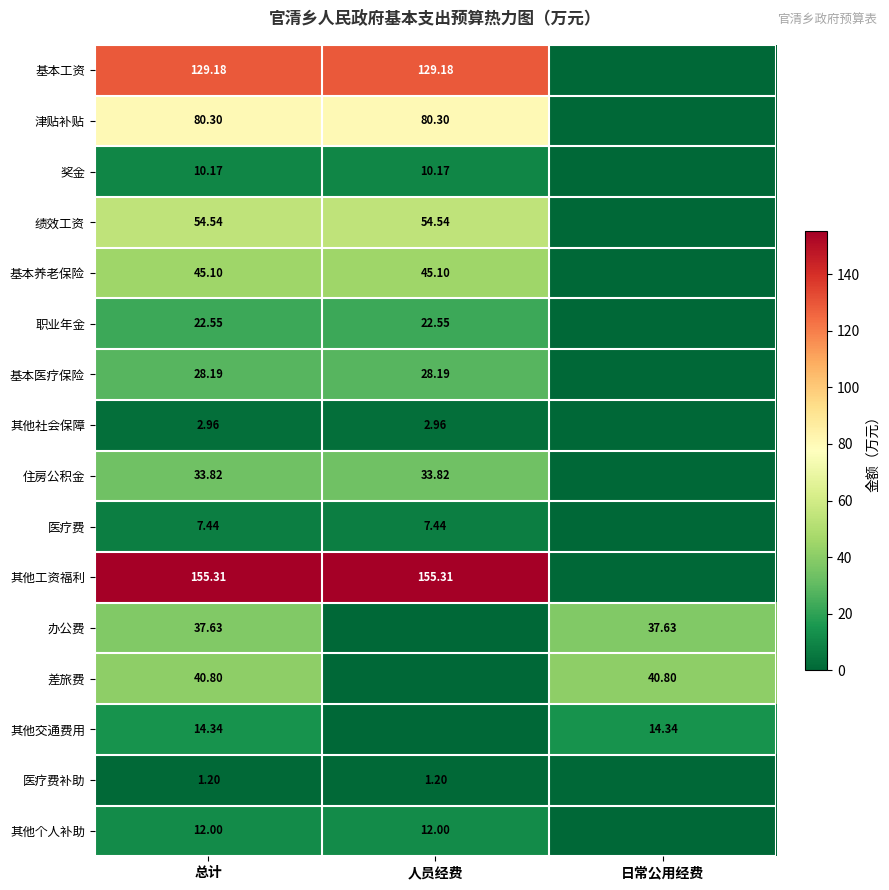

What is the average value of the 职业年金 series?

15.0